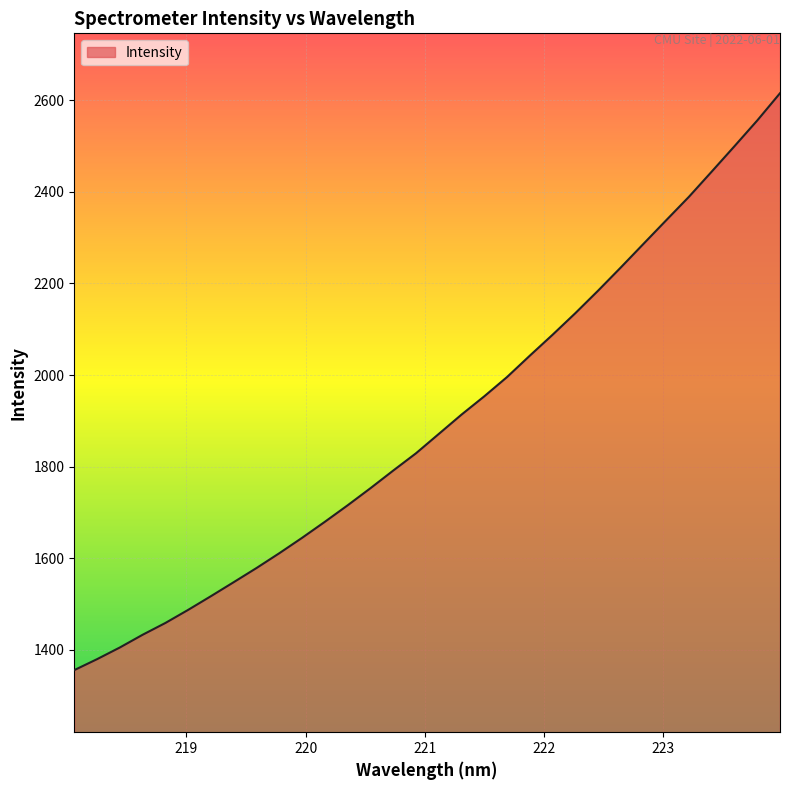

What is the maximum value shown in the chart?

2615.3